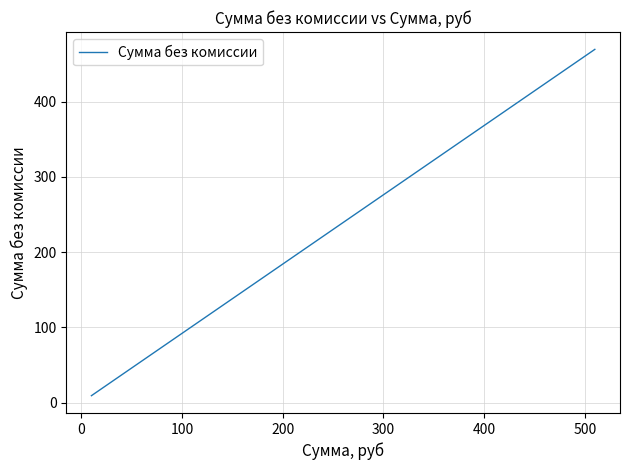

What is the greatest value displayed?

469.4